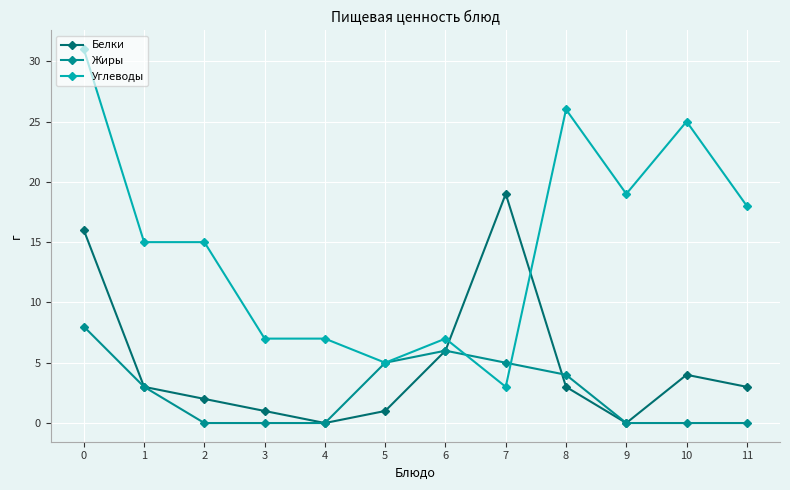

Rank the series by their maximum value, from lowest to highest.

Жиры, Белки, Углеводы